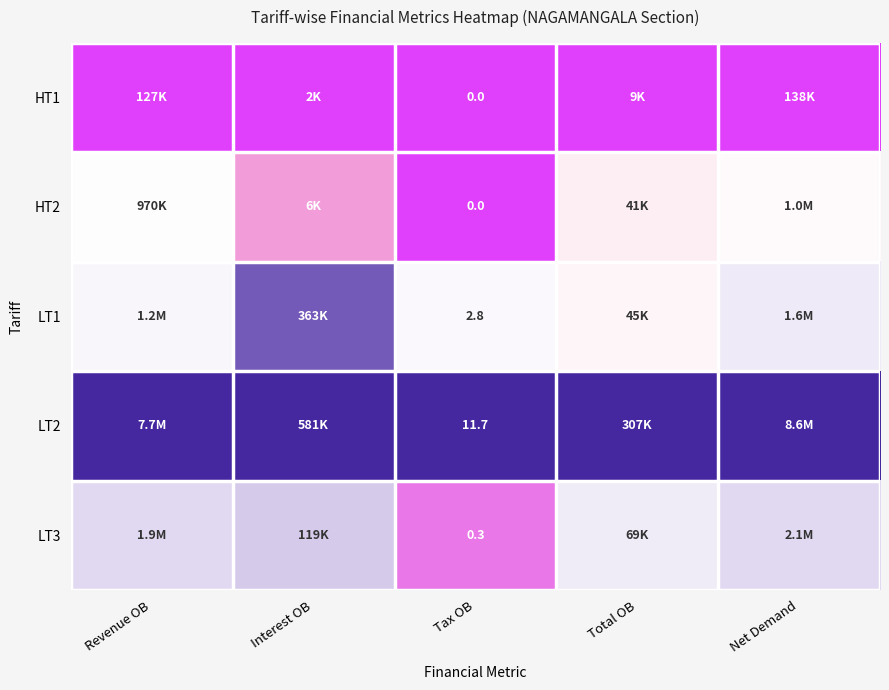

Which series has the largest total across all categories?

LT2